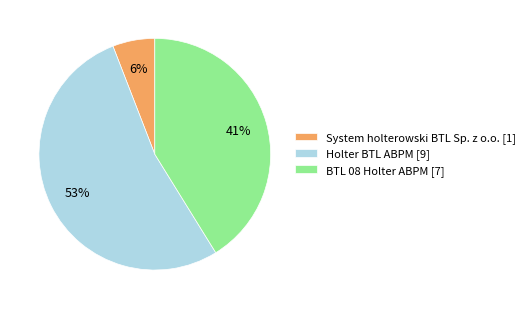

How many segments does this pie chart have?

3